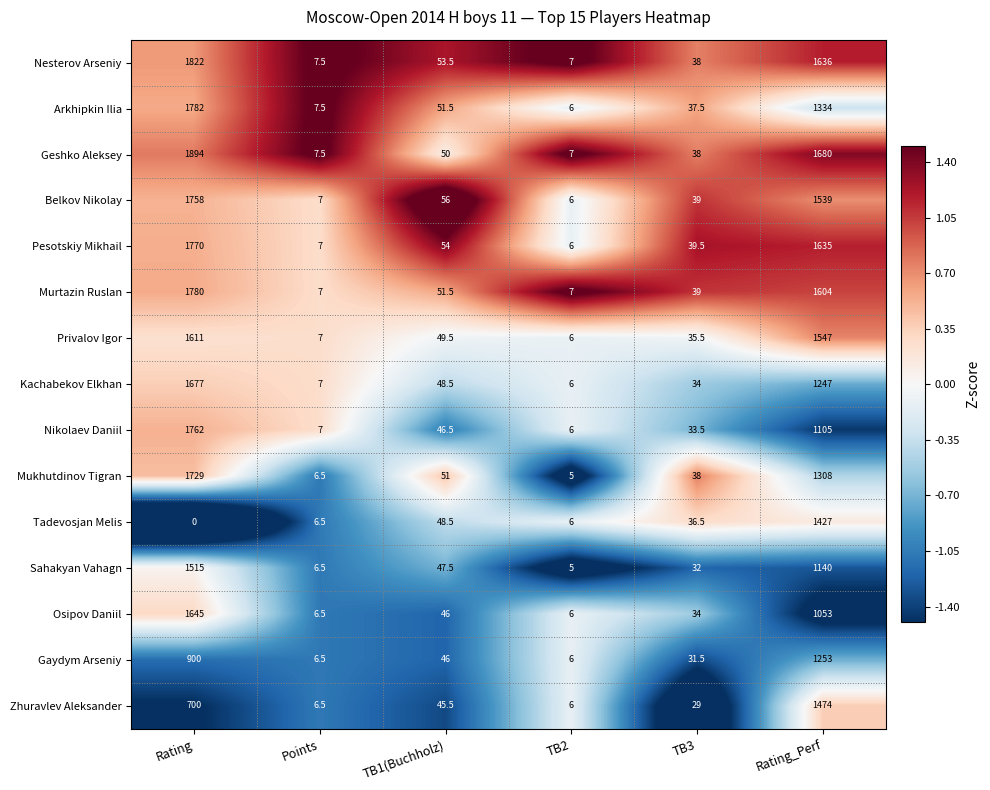

What is the difference between the maximum and minimum values in the Mukhutdinov Tigran series?

1724.0